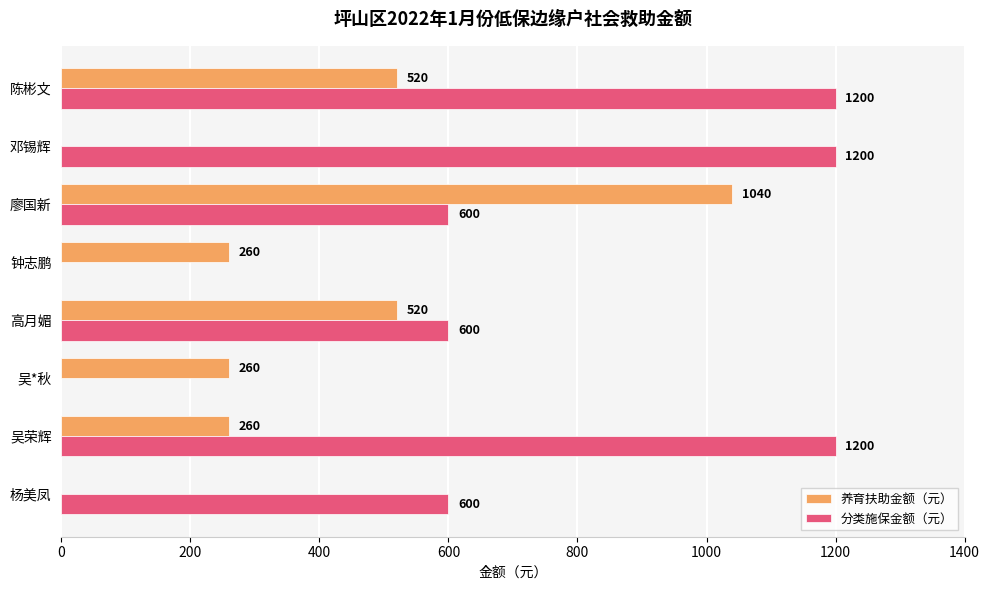

How many values in 养育扶助金额（元） are above zero?

6